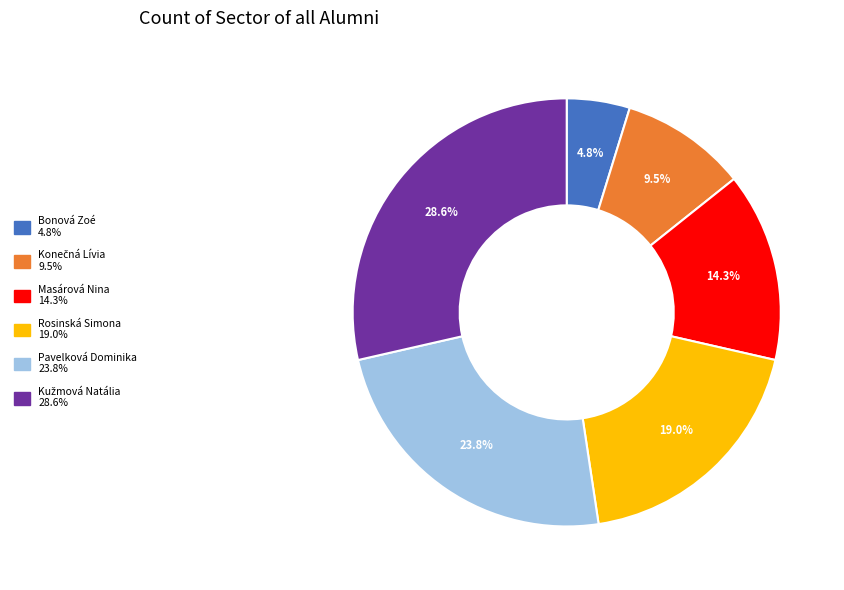

Does Masárová Nina represent more than half of the total?

No